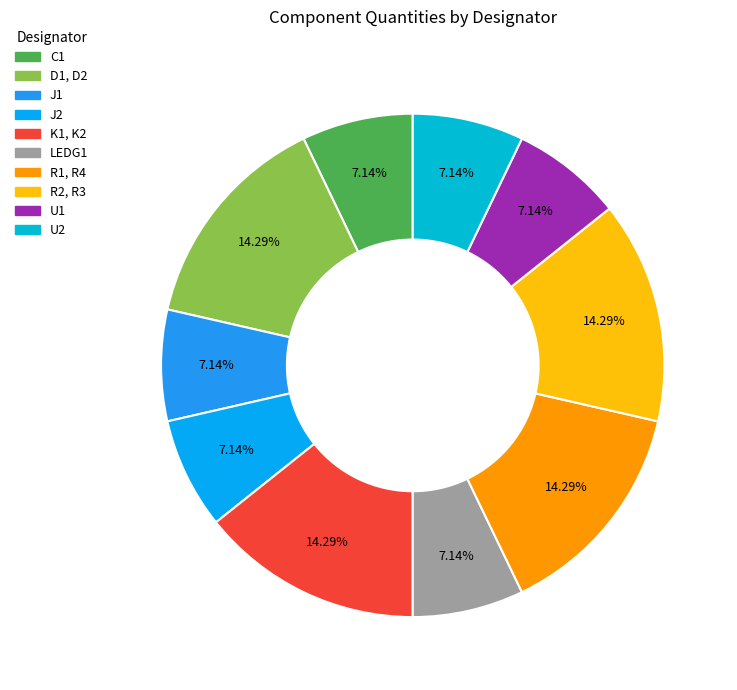

How many slices are in this pie chart?

10